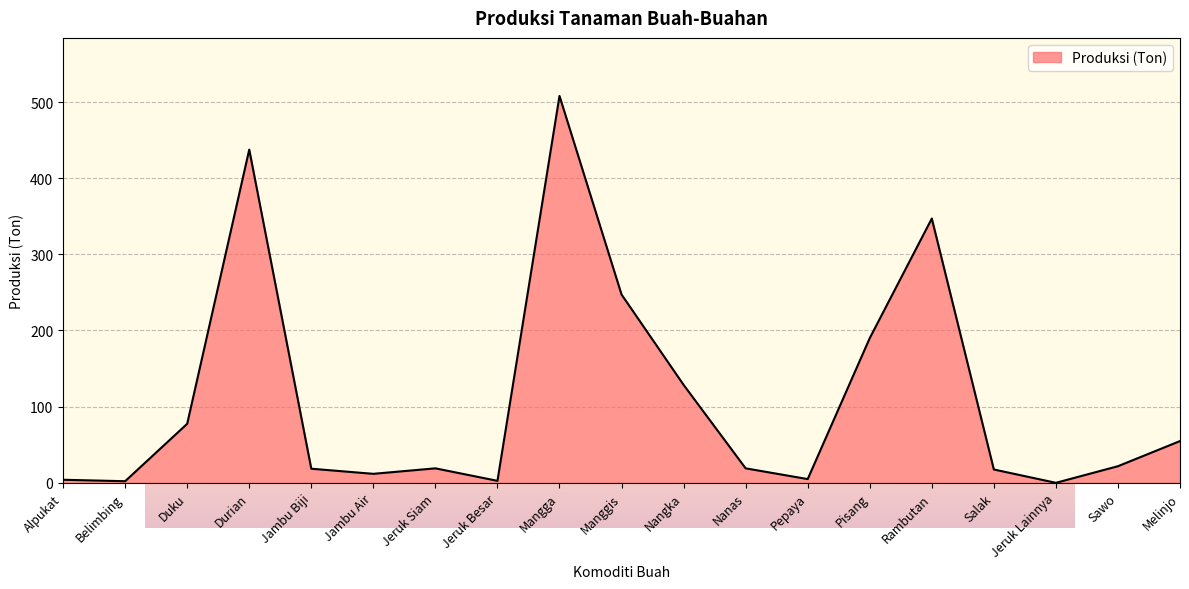

At which label does the data first exceed 19?

Duku